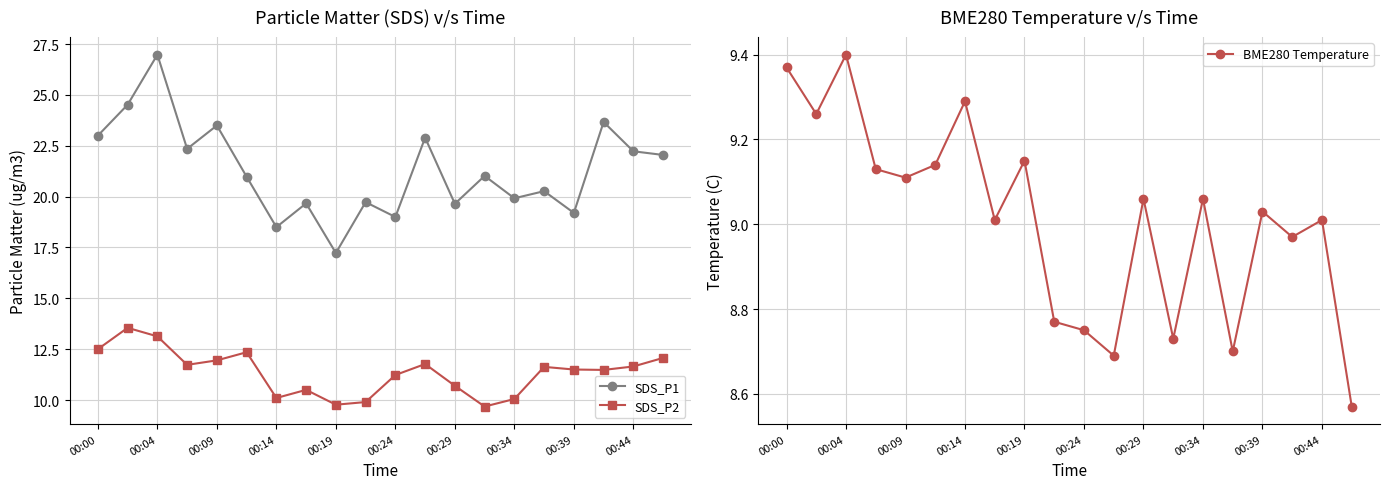

What is the difference between the second highest and minimum values in the SDS_P1 series?

7.3